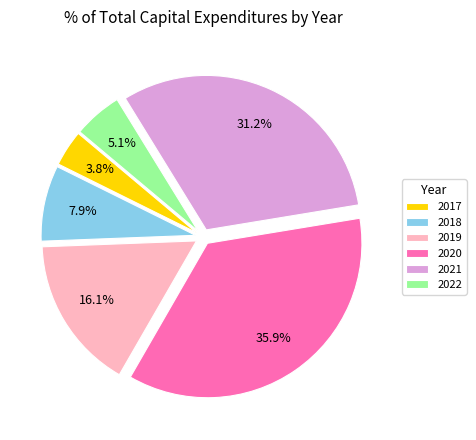

What percentage is NOT represented by 2017?

96.2%